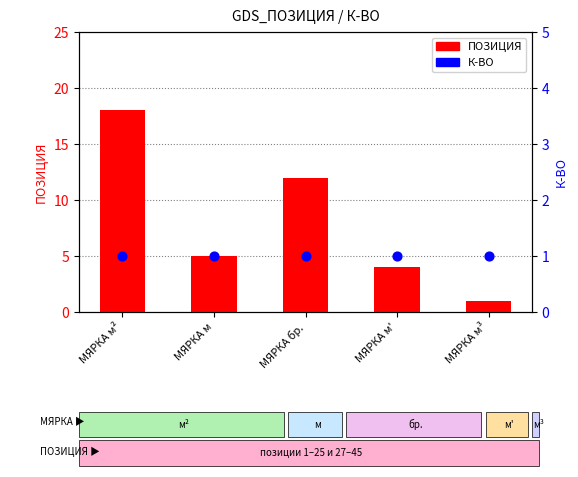

Which series contains the highest Y value?

ПОЗИЦИЯ